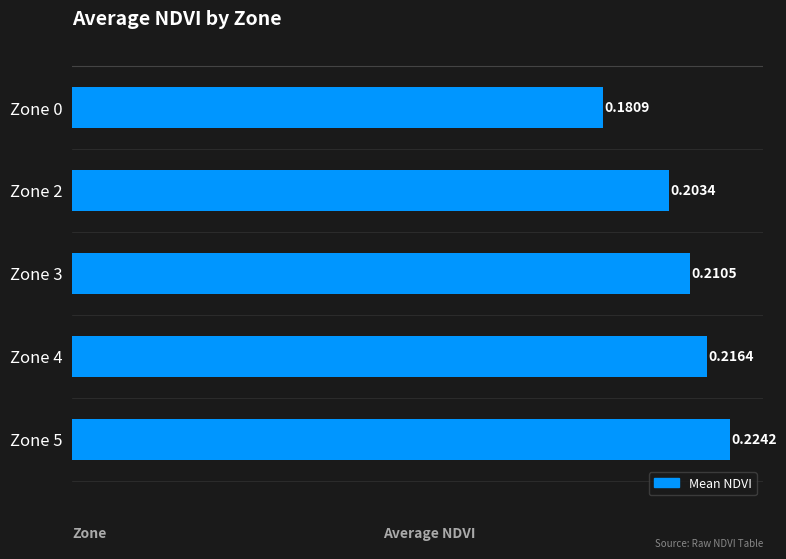

List the labels in order of value, smallest first.

Zone 0, Zone 2, Zone 3, Zone 4, Zone 5